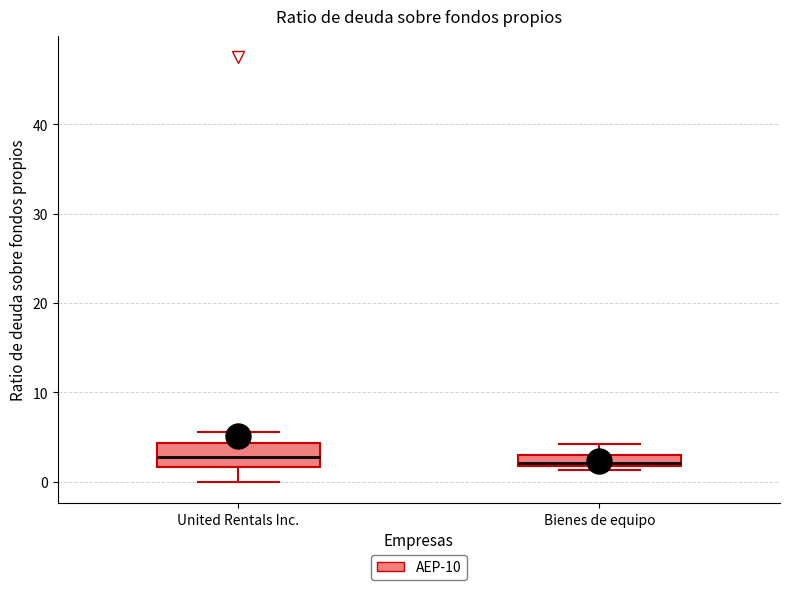

Where does the median line of the box for United Rentals Inc. sit on the y-axis? The values are not printed on the chart, so give them approximately, as read against the axis.

3